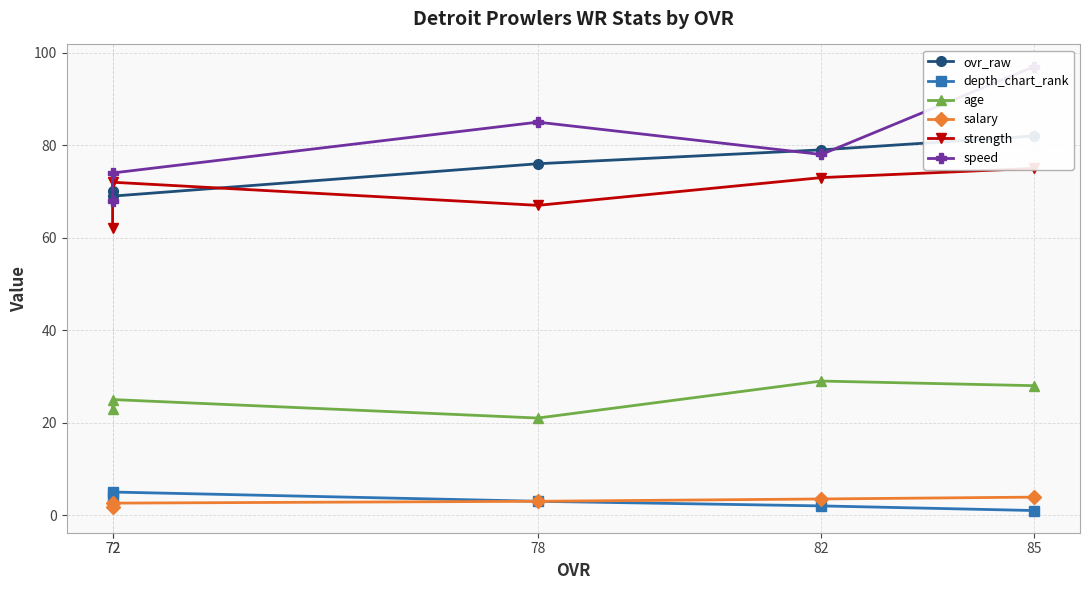

True or false: ovr_raw and salary intersect in this chart.

False